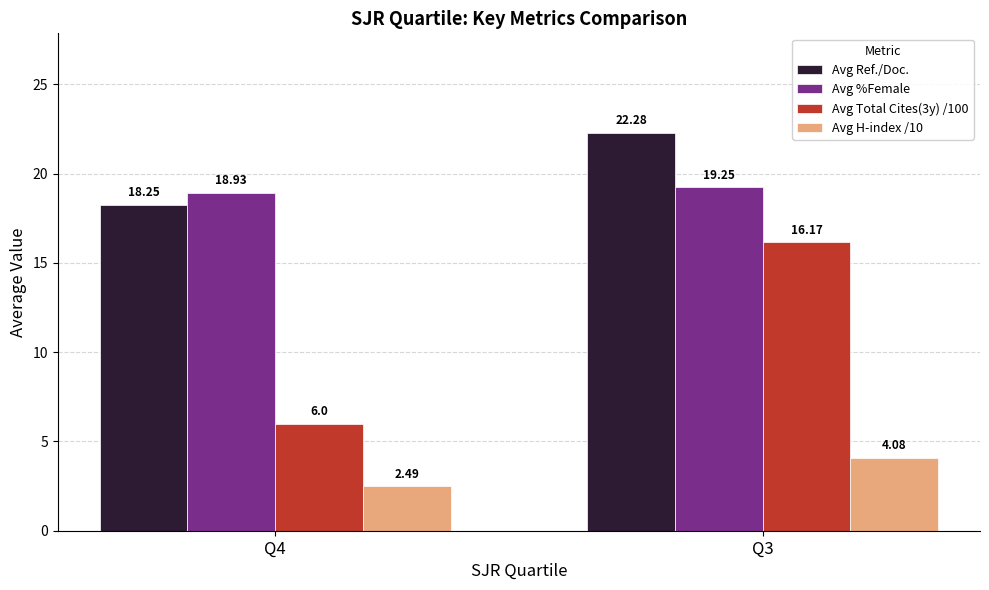

Which series has the largest total across all categories?

Avg Ref./Doc.